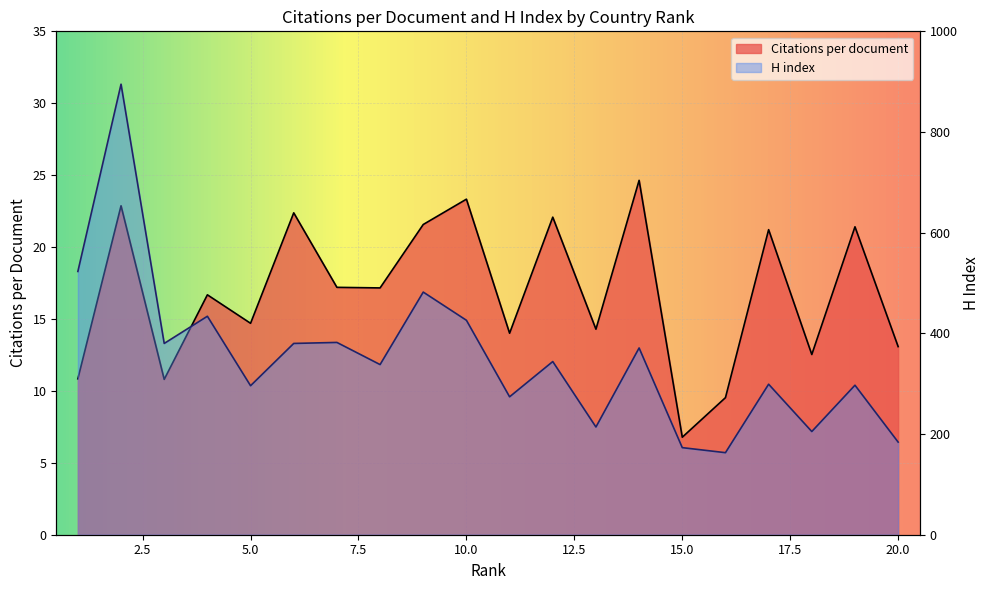

What is the difference between the maximum and second lowest values in the H index series?

722.0